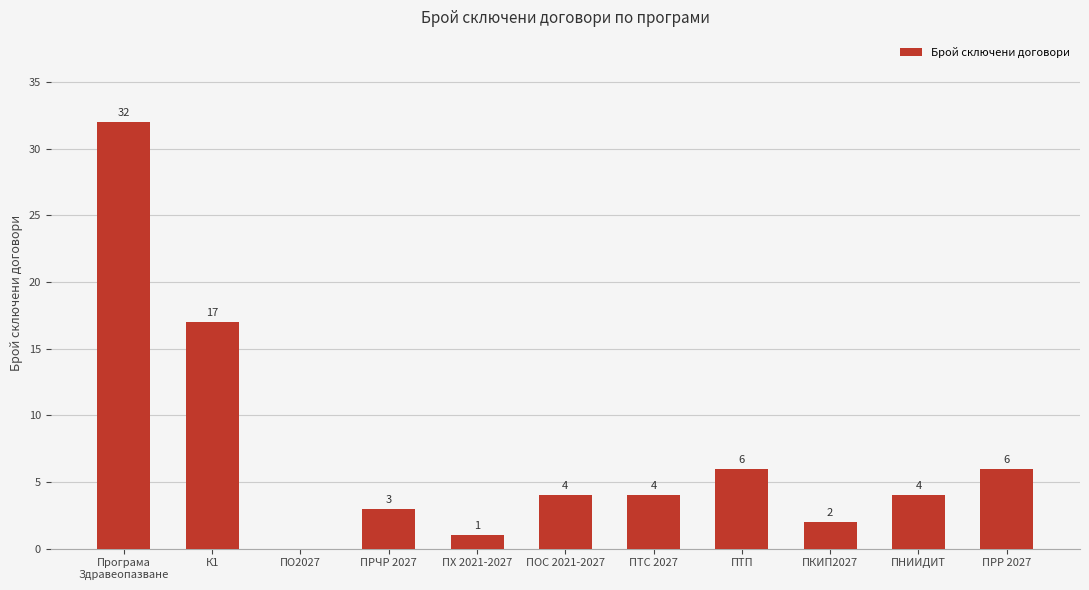

Count the number of data series in this chart.

1